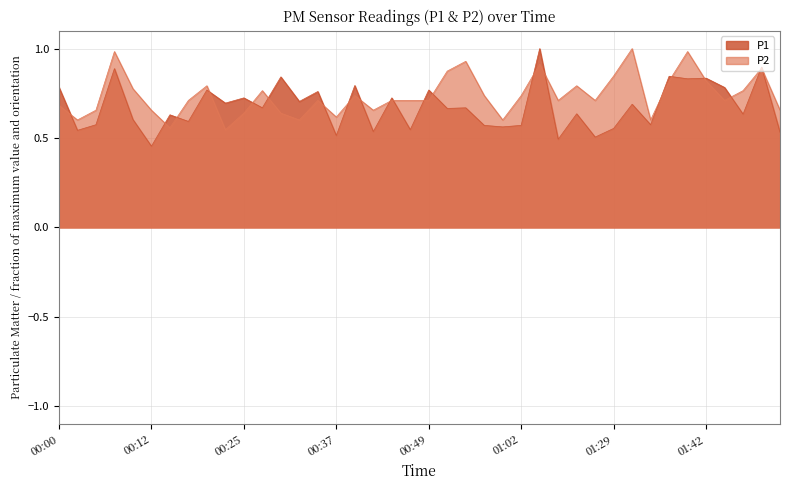

At which category is the sum across all series the highest?

01:04